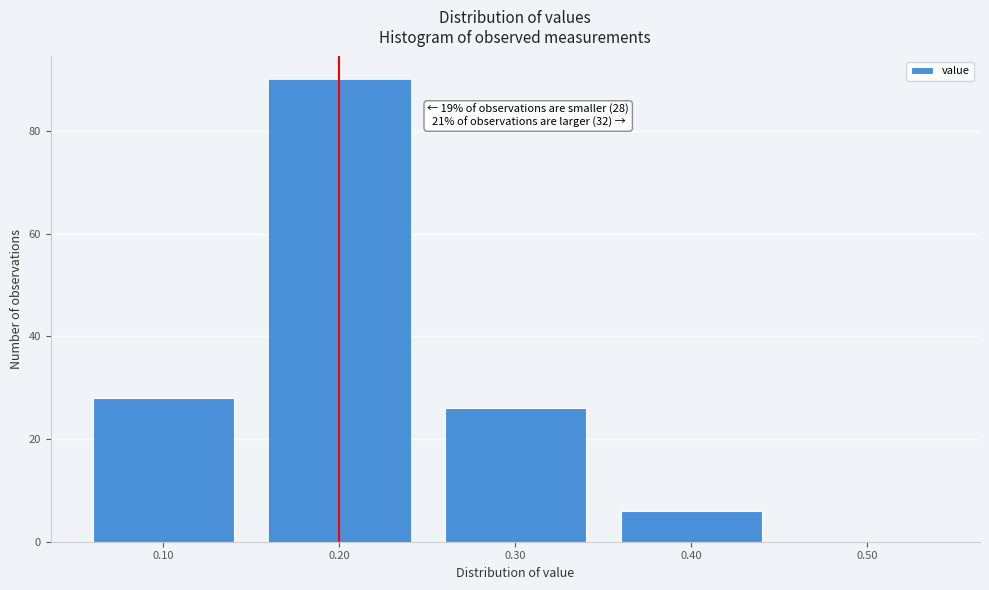

Over which range of the x-axis is the bar tallest?

0.15 to 0.25